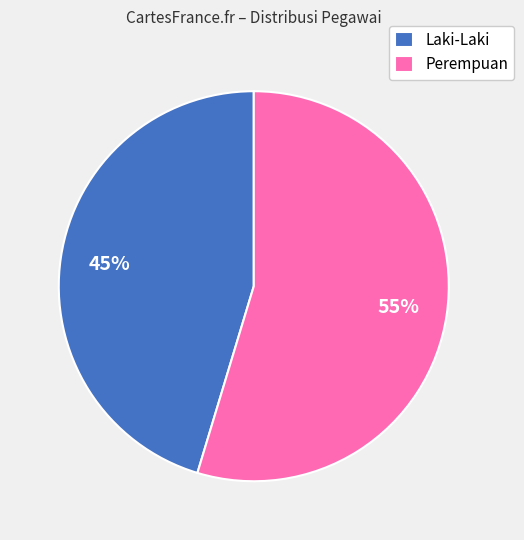

Which slice is the smallest?

Laki-Laki